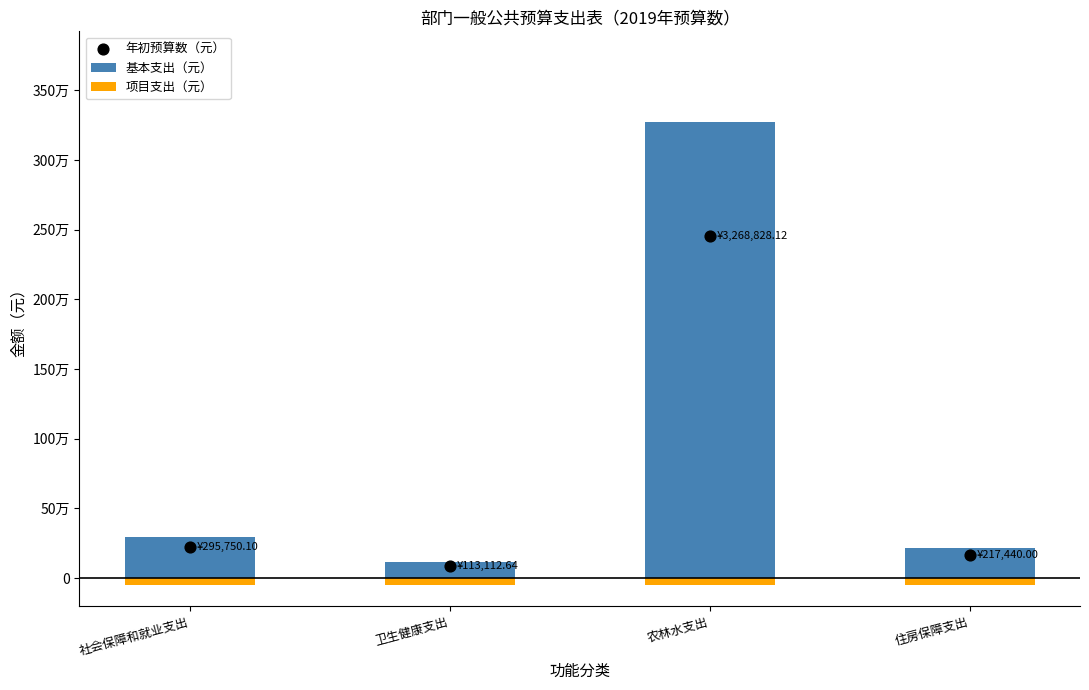

What are all the series names shown in the legend?

基本支出（元）, 项目支出（元）, 年初预算数（元）